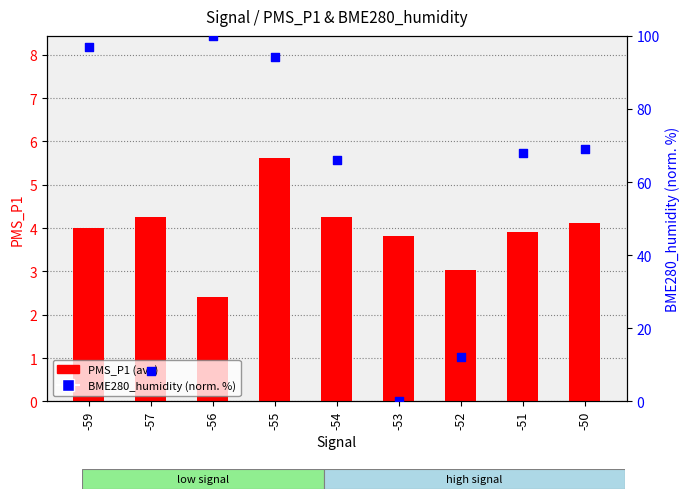

Which series reaches the minimum Y coordinate?

BME280_humidity (norm.)